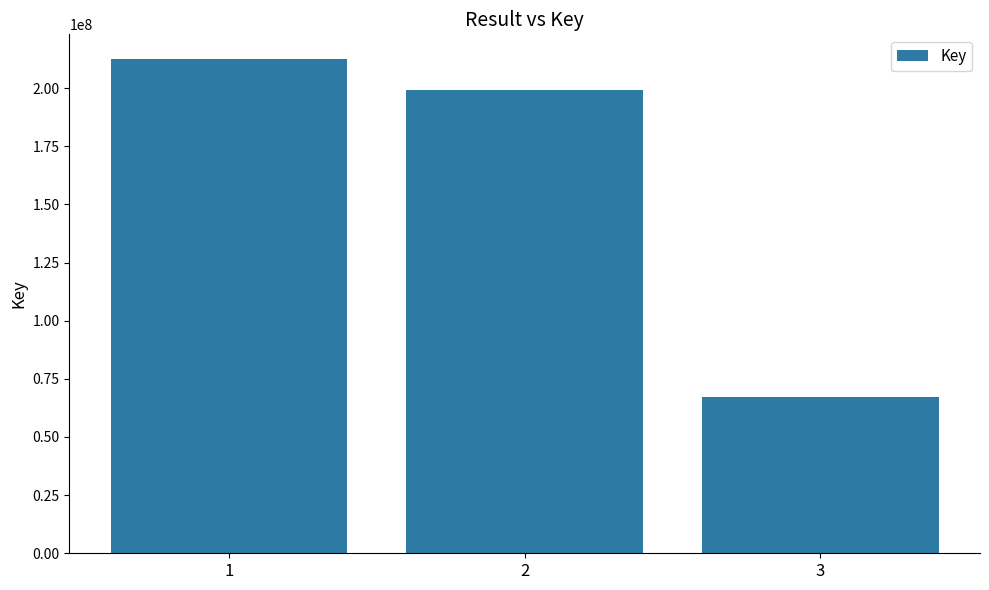

Between 2 and 3, which is larger?

2